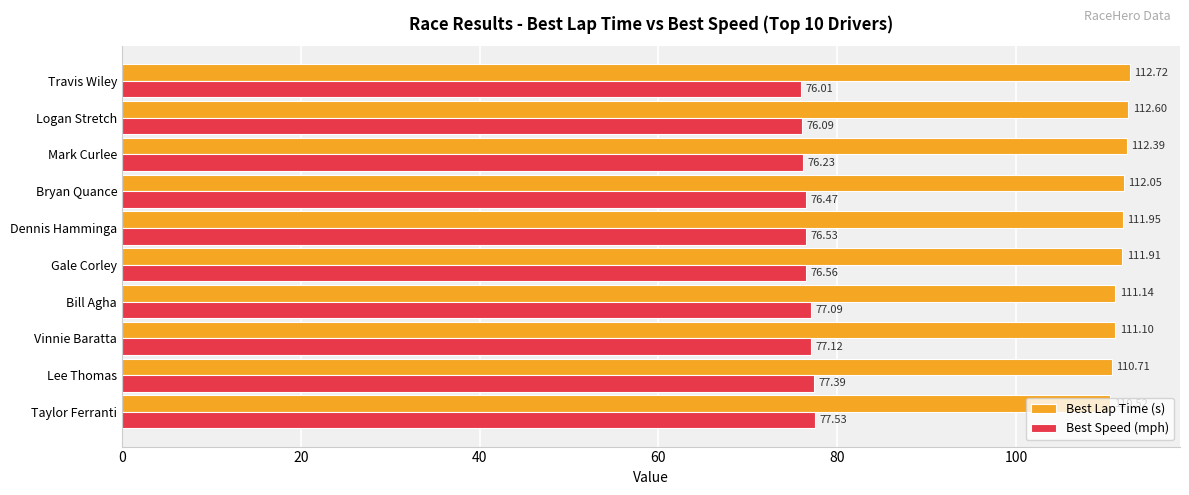

Rank the series by their maximum value, from lowest to highest.

Best Speed (mph), Best Lap Time (s)